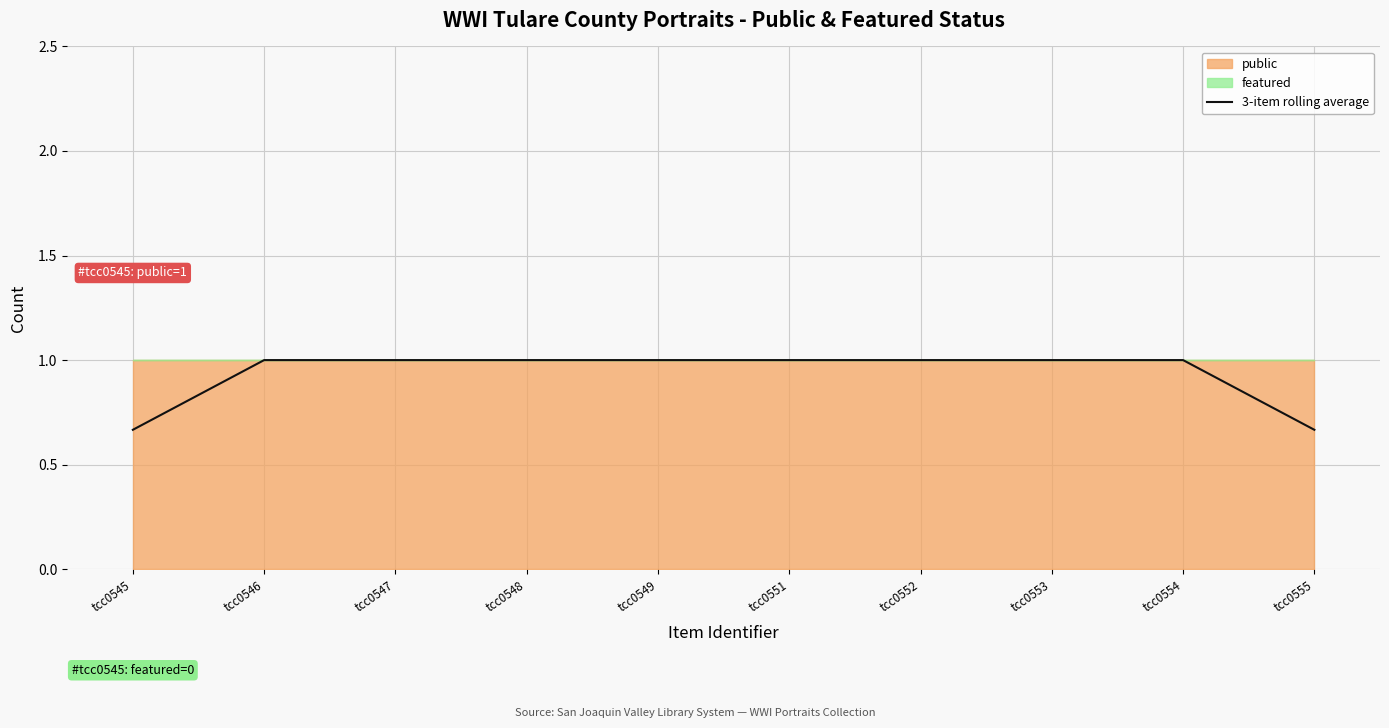

Reading left to right, what are all the values shown in this chart?

0.7	1.0	1.0	1.0	1.0	1.0	1.0	1.0	1.0	0.7